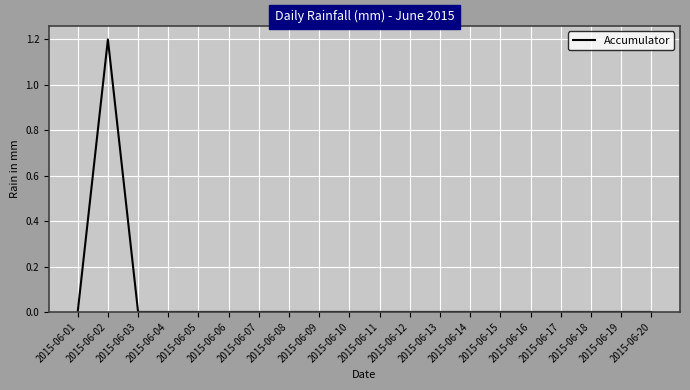

At which category does the data reach its first local peak?

2015-06-02